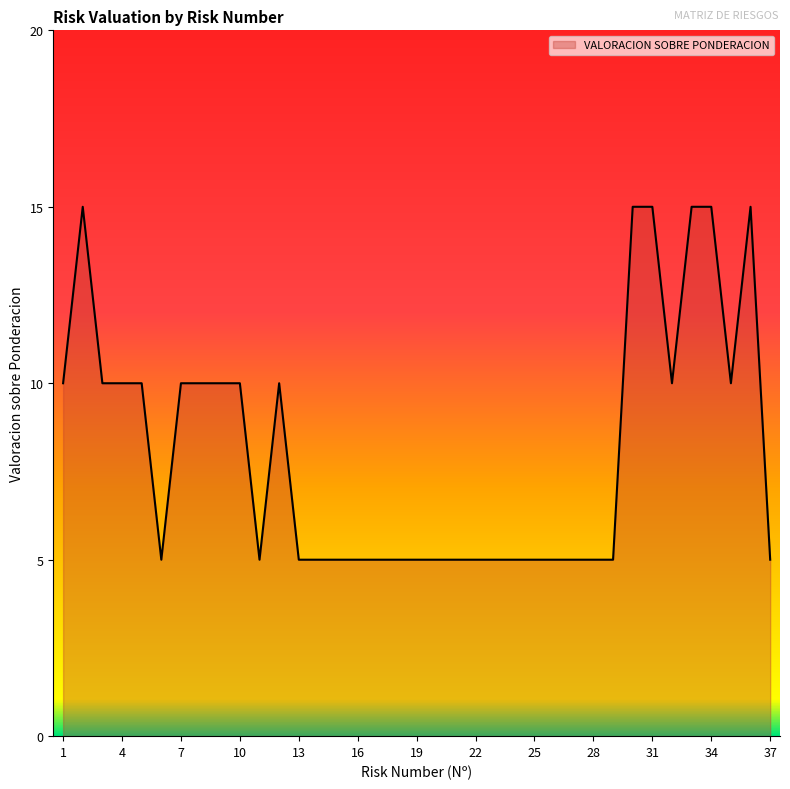

What is the difference between the maximum and minimum values?

10